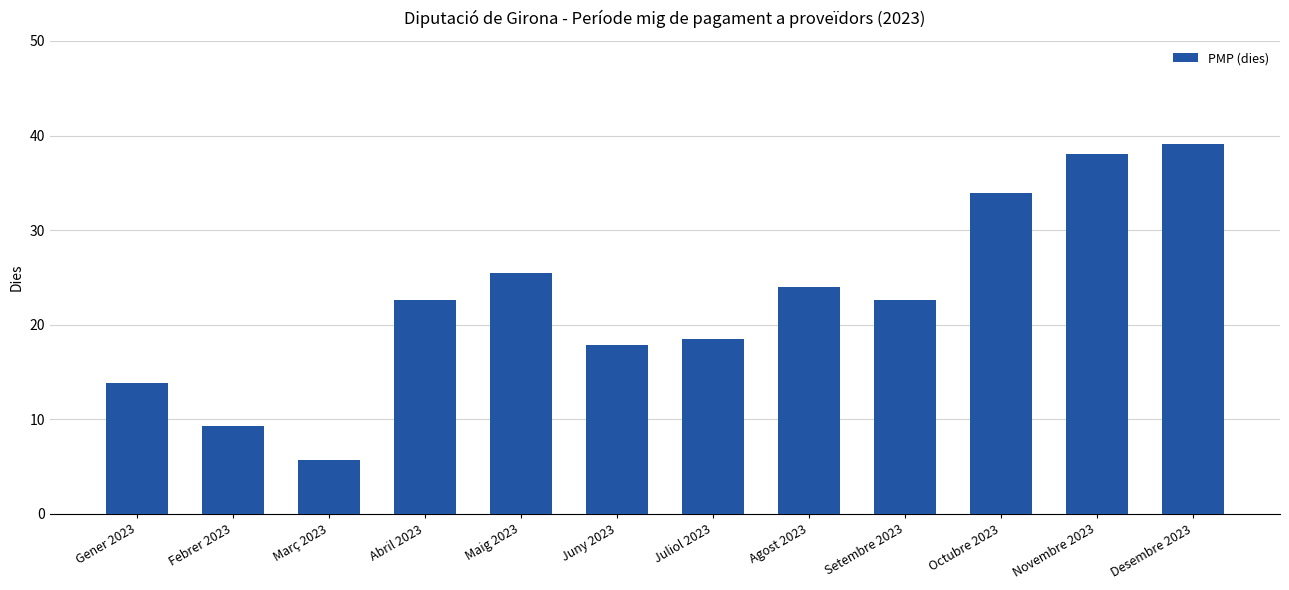

True or false: the data shows 38.1 at Novembre 2023.

True